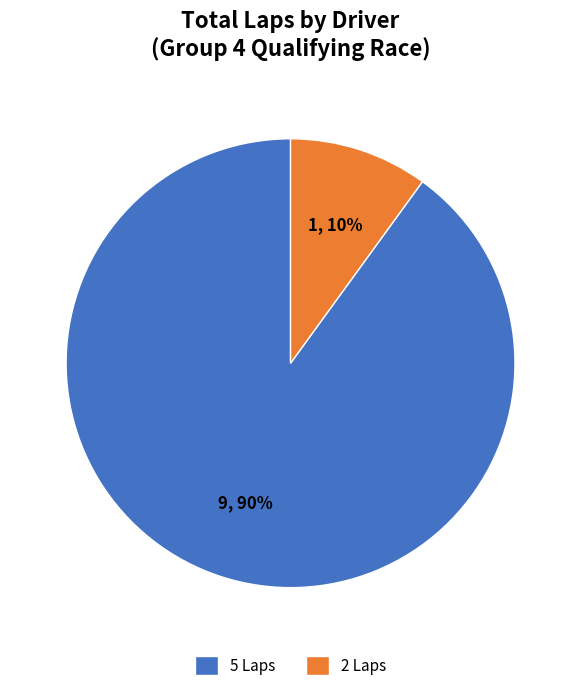

To the nearest percent, what is the average slice percentage?

50%